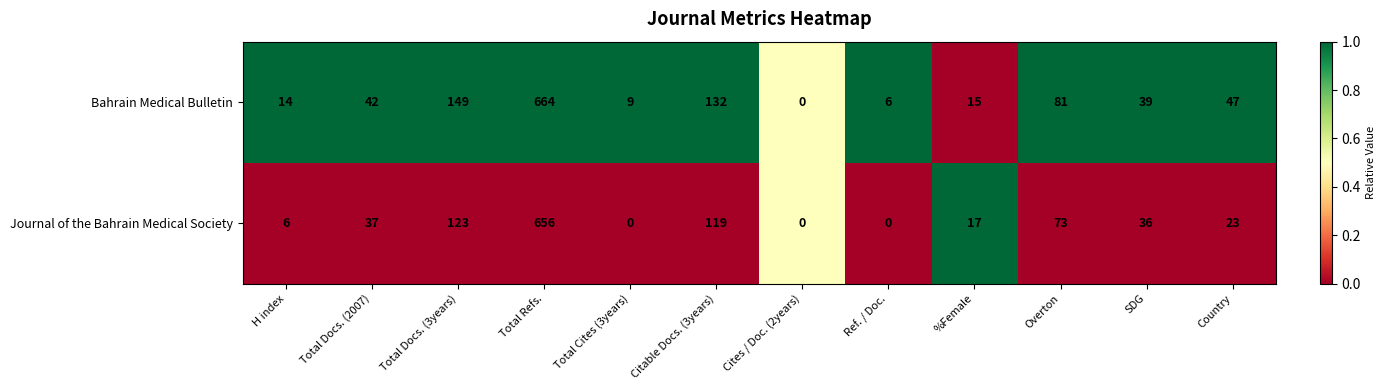

Reading left to right, transcribe all the data shown in this chart.

Bahrain Medical Bulletin: 14	42	149	664	9	132	0	6	15	81	39	47
Journal of the Bahrain Medical Society: 6	37	123	656	0	119	0	0	17	73	36	23